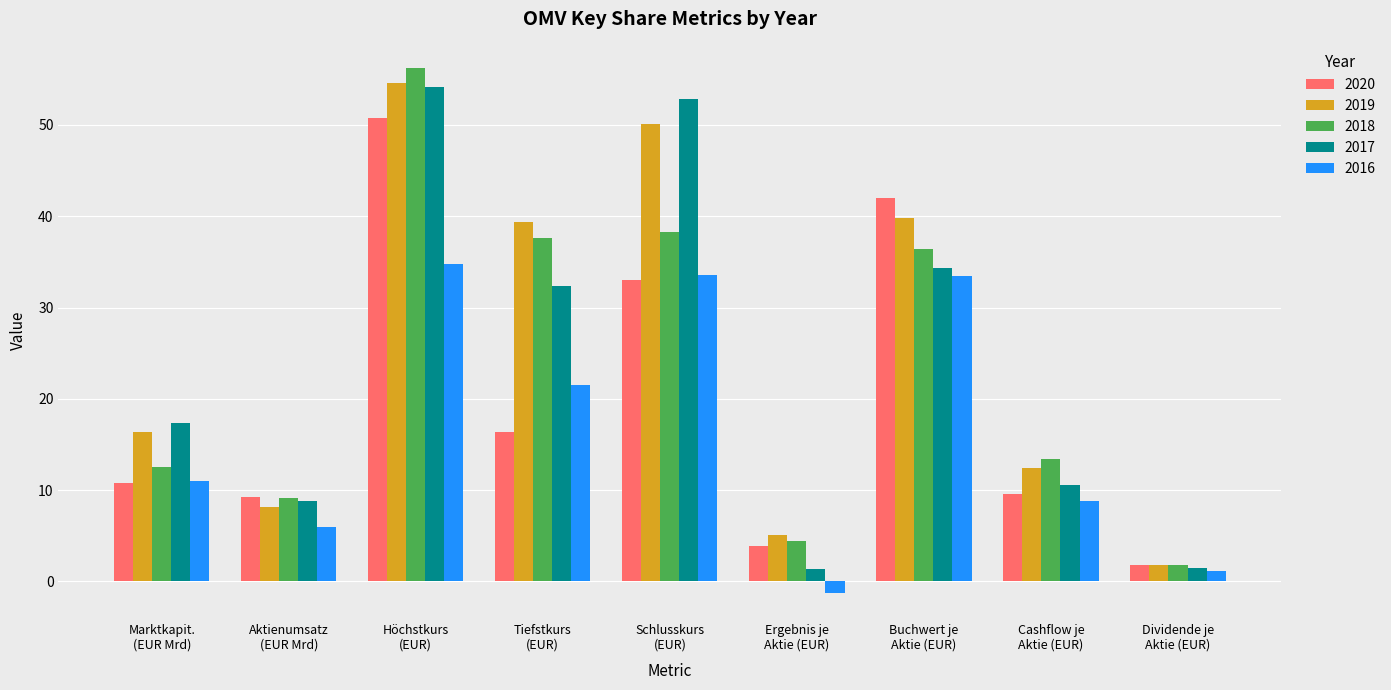

What are all the series names shown in the legend?

2020, 2019, 2018, 2017, 2016